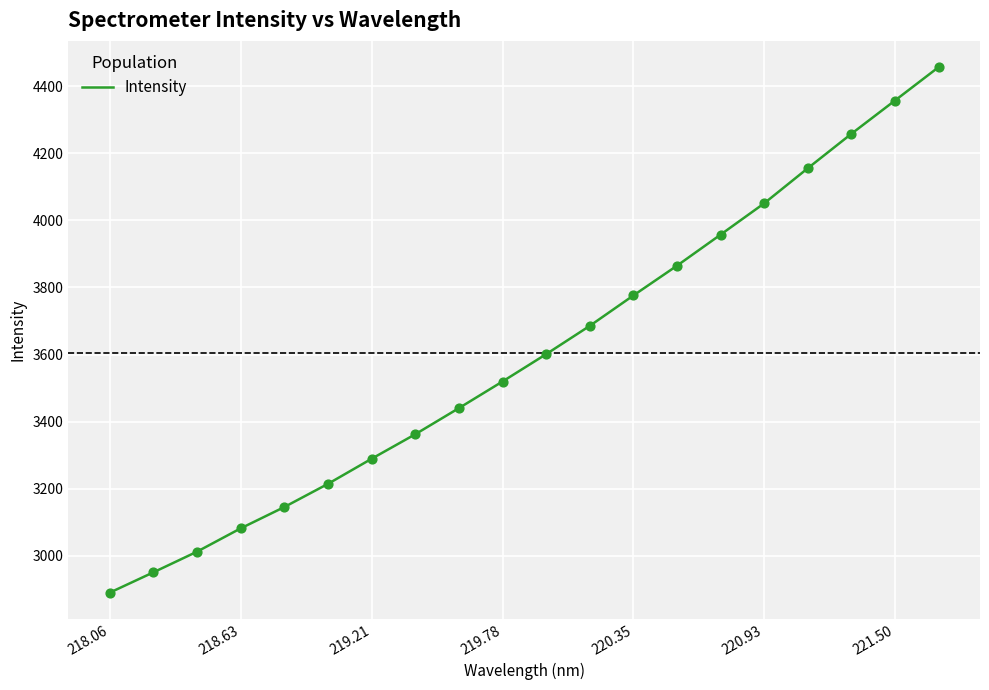

What is the difference between the maximum and minimum values?

1565.8